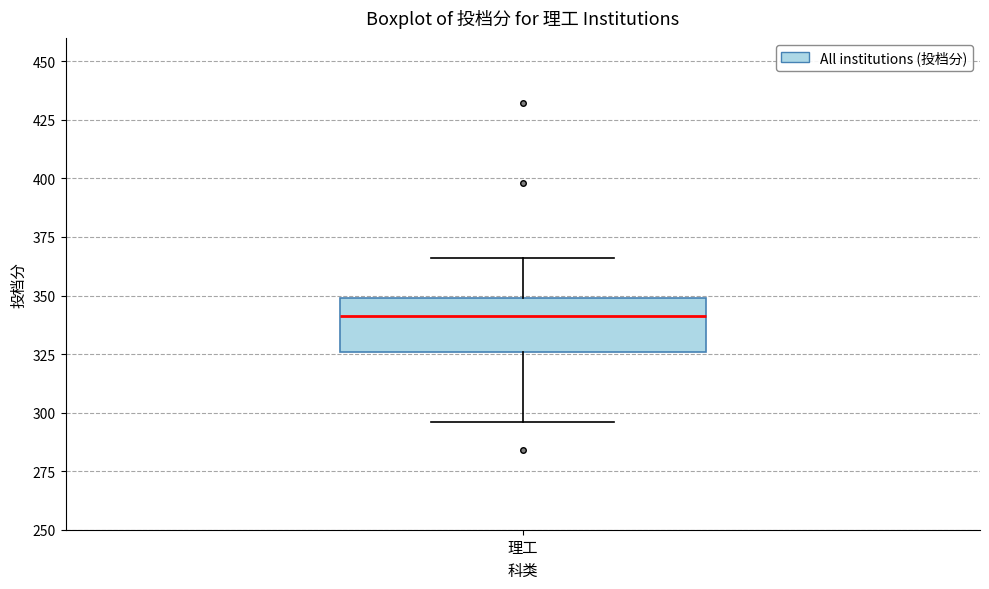

Where does the lower whisker of the box for 理工 end on the y-axis? The values are not printed on the chart, so give them approximately, as read against the axis.

295